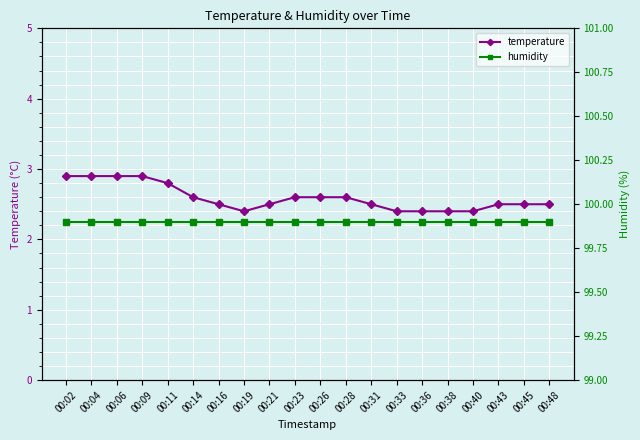

Rank the series by their average value, from highest to lowest.

humidity, temperature